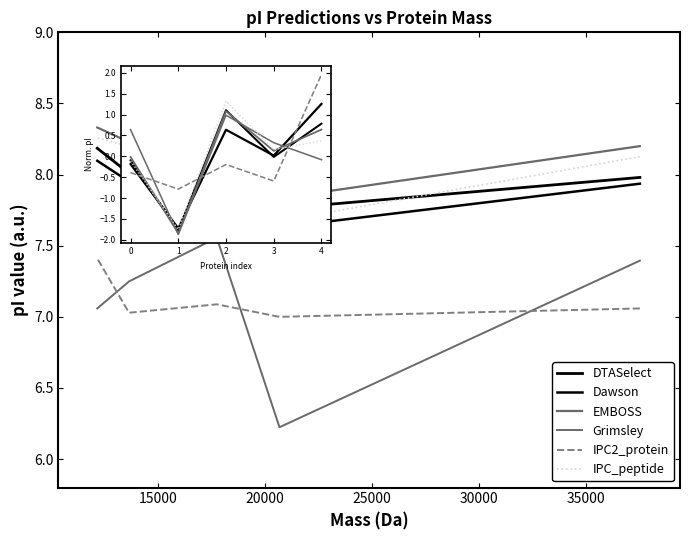

After their last crossing, which series has the higher values: Grimsley or Dawson?

Dawson